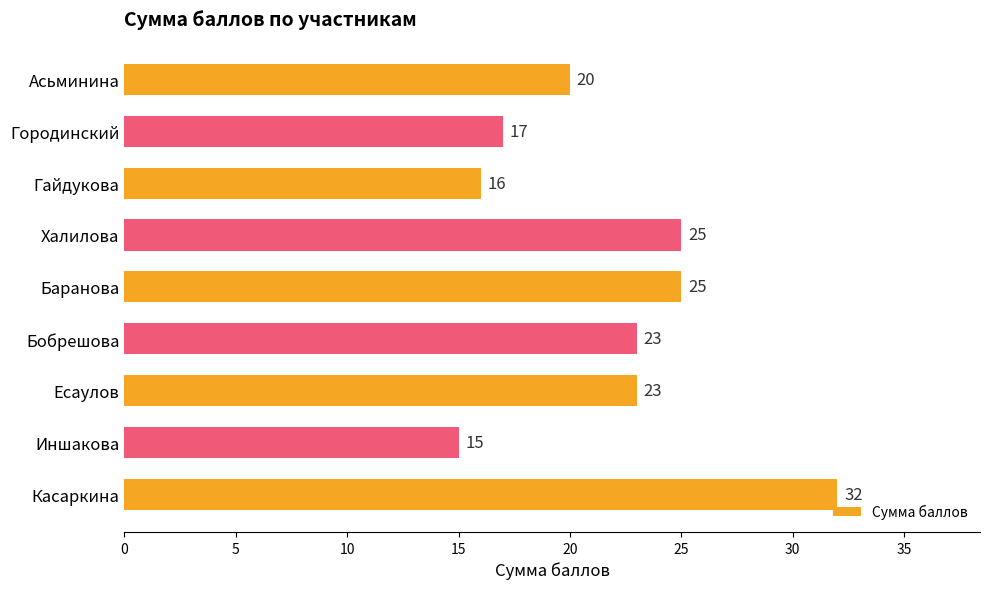

Between Городинский and Есаулов, which is larger?

Есаулов